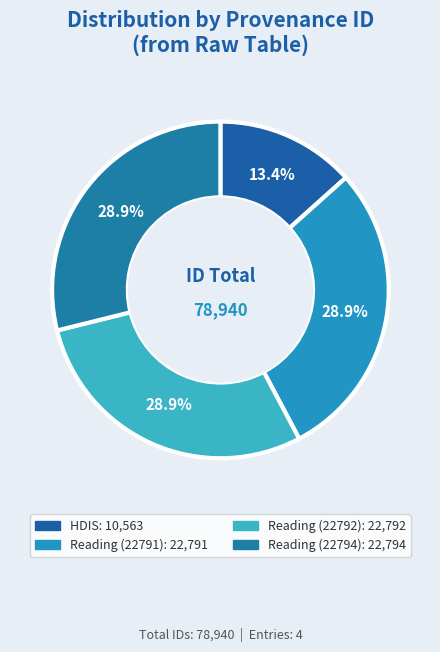

How many segments does this pie chart have?

4